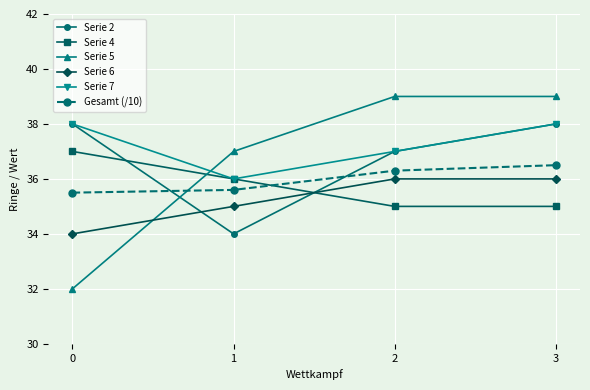

Reading left to right, extract all data points from this chart.

Serie 2: 0=38.0	1=34.0	2=37.0	3=38.0
Serie 4: 0=37.0	1=36.0	2=35.0	3=35.0
Serie 5: 0=32.0	1=37.0	2=39.0	3=39.0
Serie 6: 0=34.0	1=35.0	2=36.0	3=36.0
Serie 7: 0=38.0	1=36.0	2=37.0	3=38.0
Gesamt (/10): 0=35.5	1=35.6	2=36.3	3=36.5